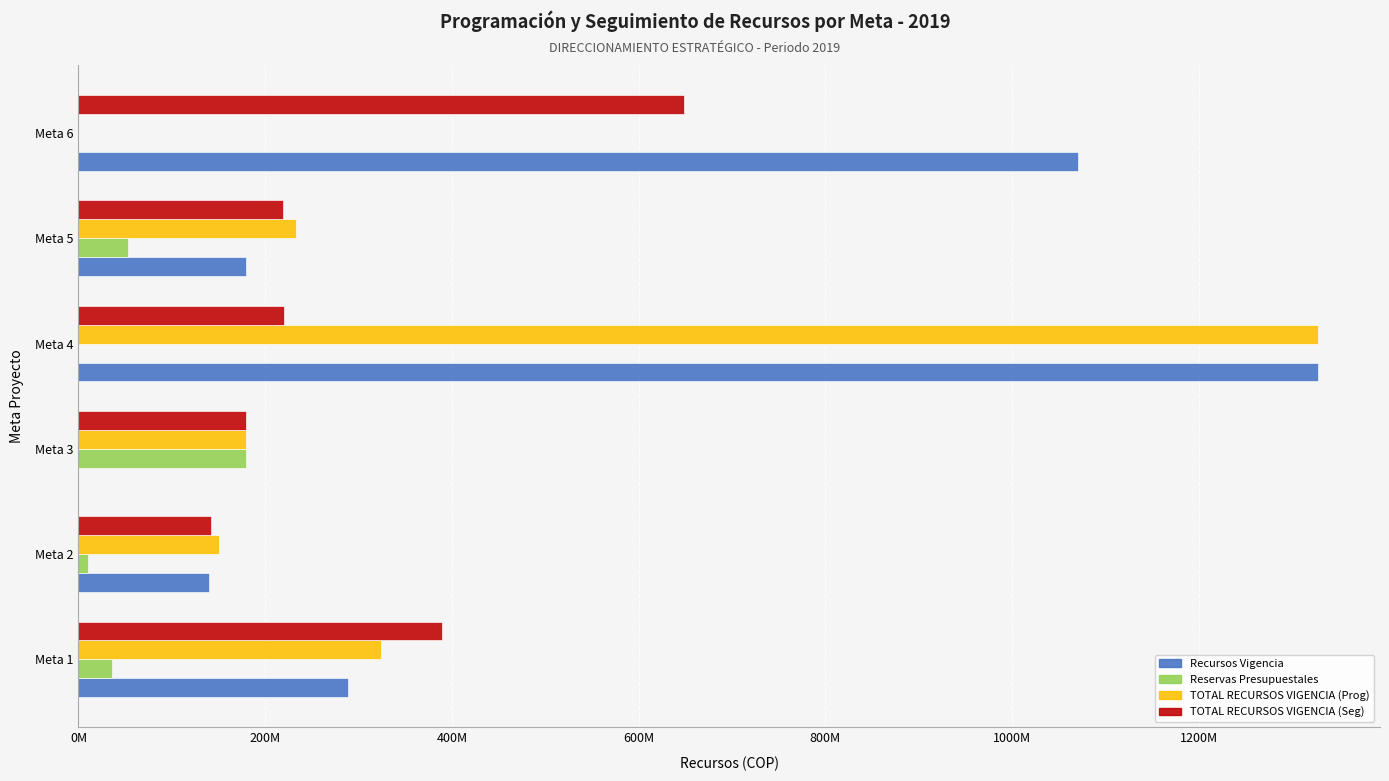

What is the sum of all Recursos Vigencia values?

3005654000